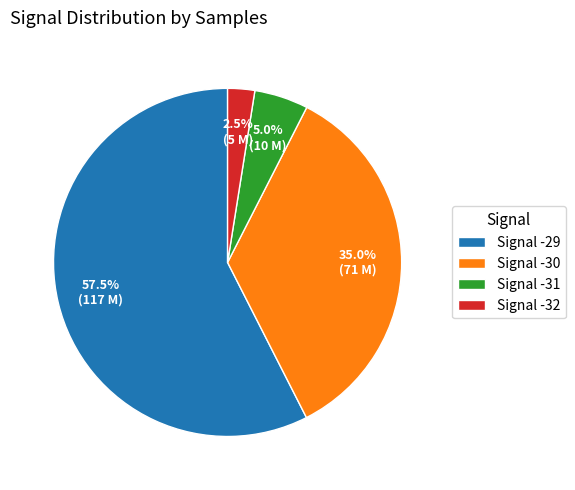

What is the smallest slice in the pie chart?

Signal -32